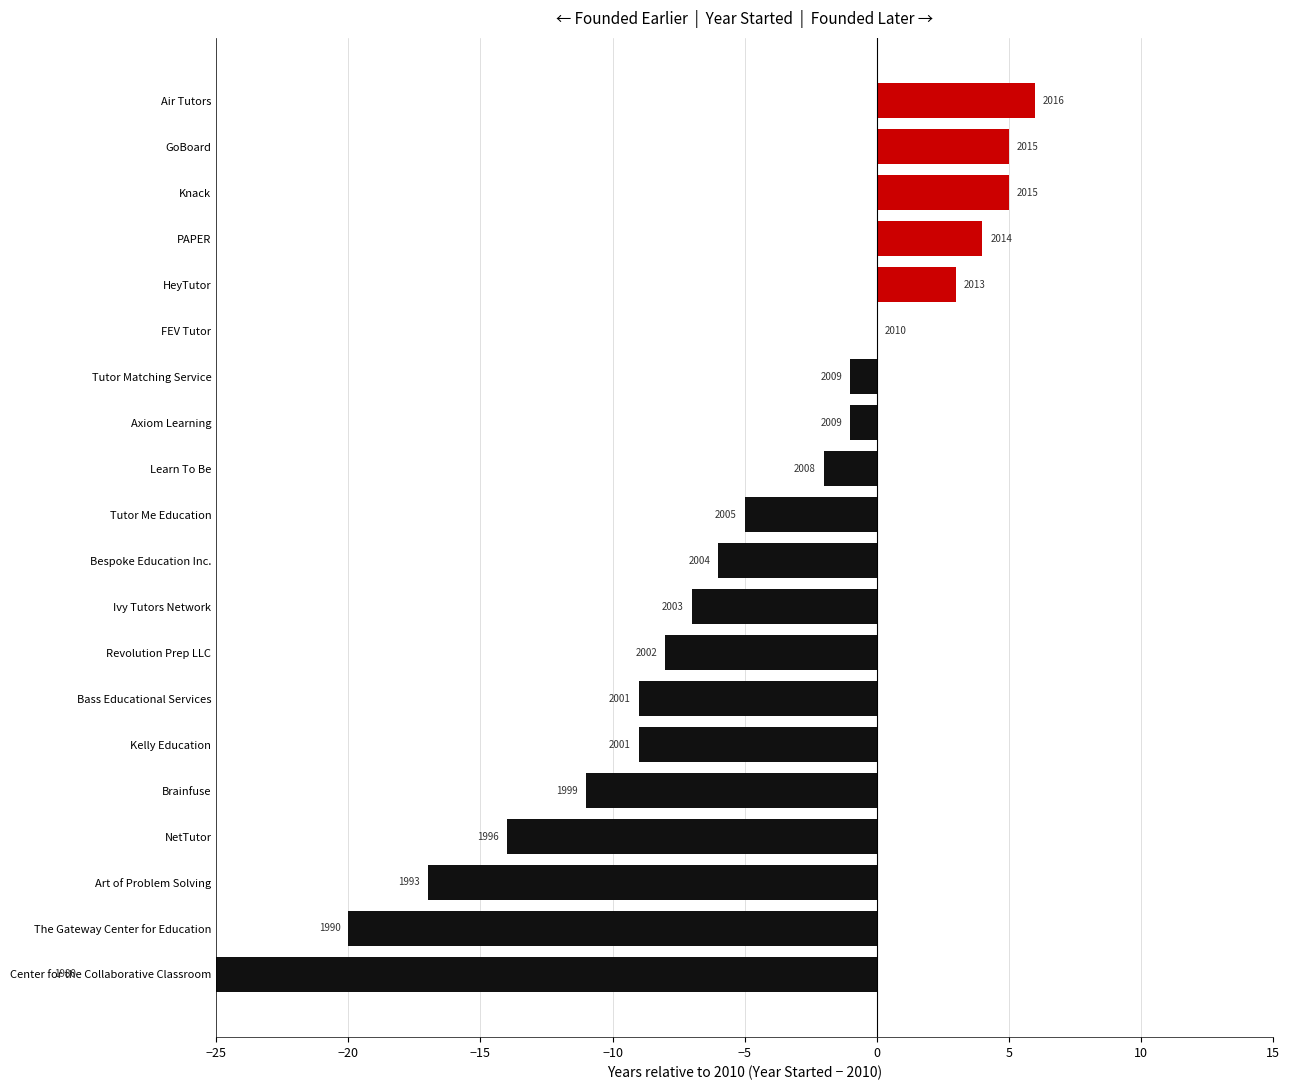

What is the value of the 14th bar from the left?

-1